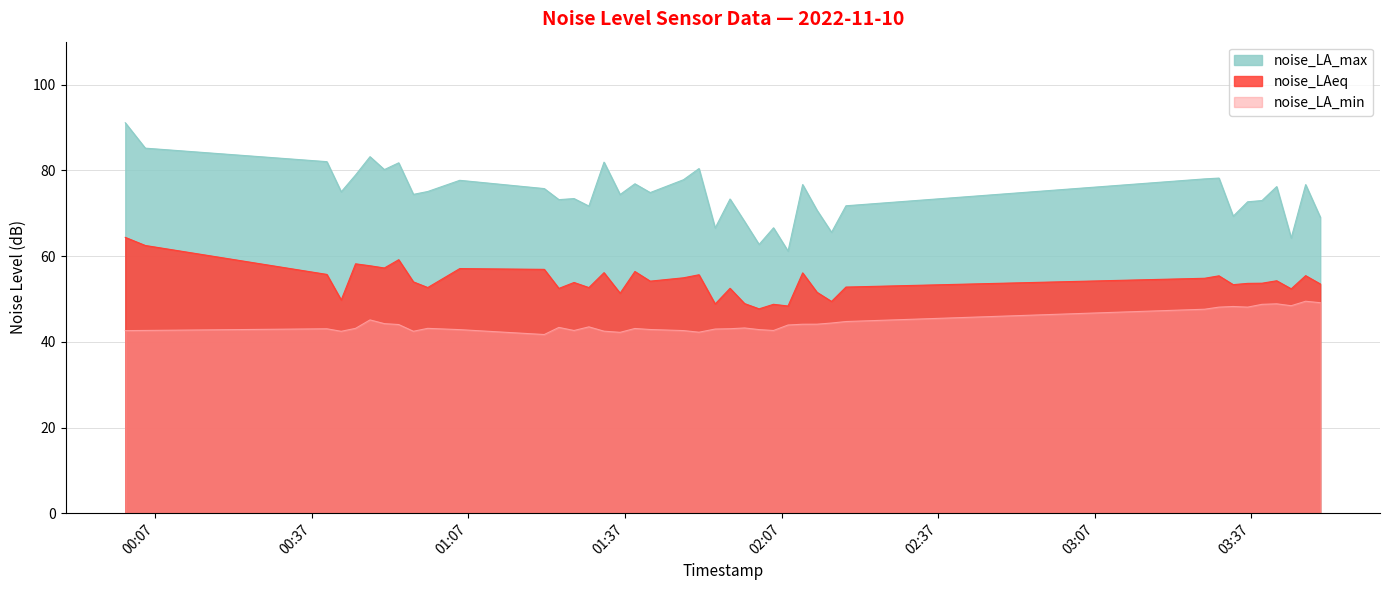

What is the difference between the maximum and minimum values in the noise_LAeq series?

16.7